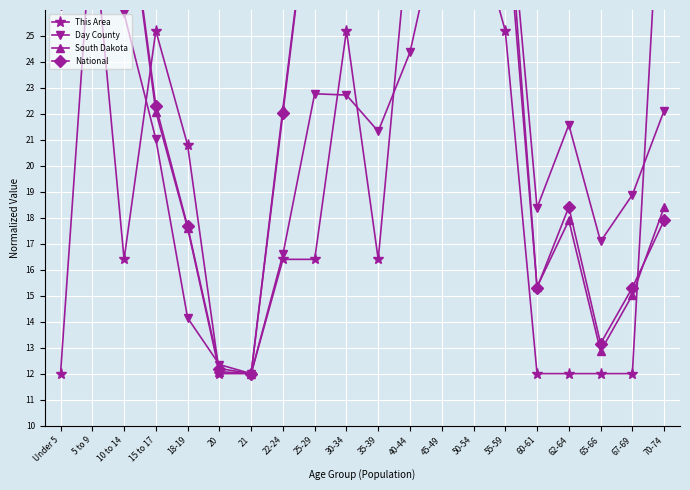

In National, how many points are lower than both neighbors (excluding endpoints)?

4